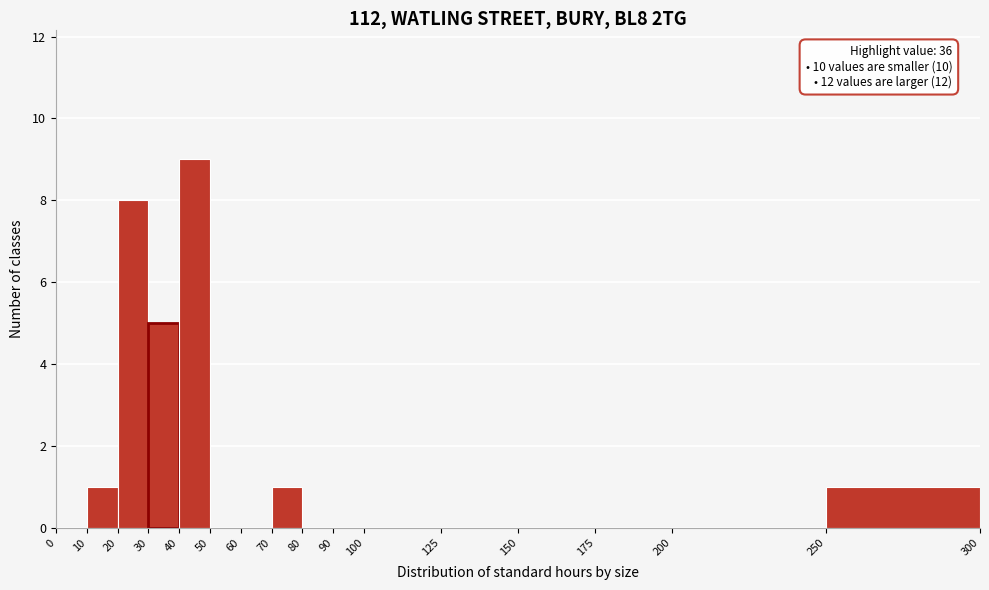

Over which range of the x-axis is the bar tallest?

40 to 50